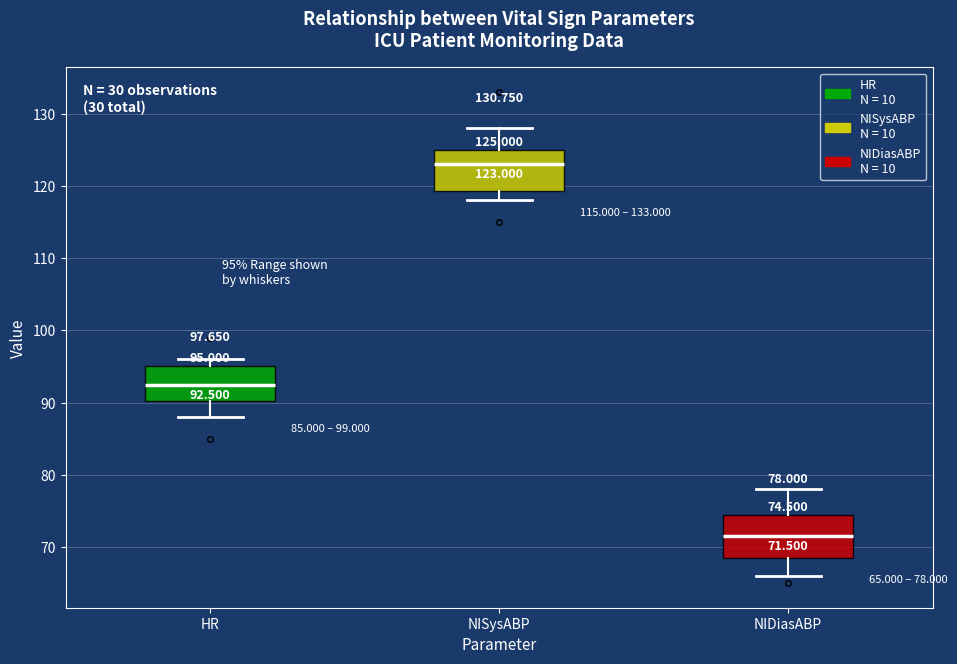

Which box has the lowest median line?

NIDiasABP